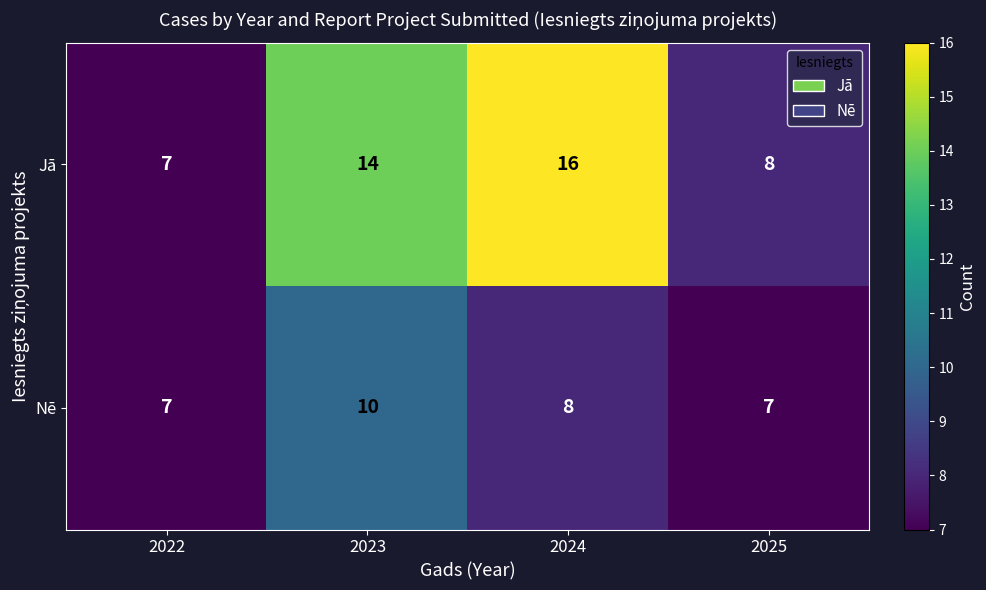

At which label does Nē first exceed 8?

2023